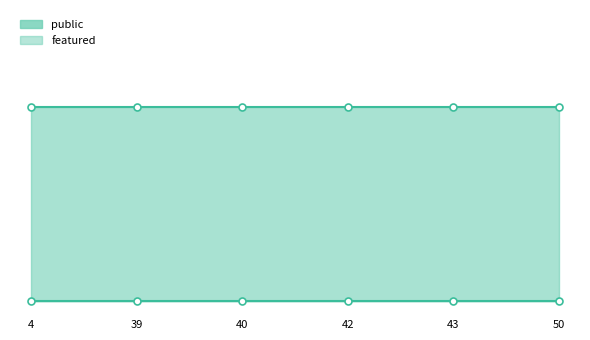

True or false: public has a value of 2 at 39.

False